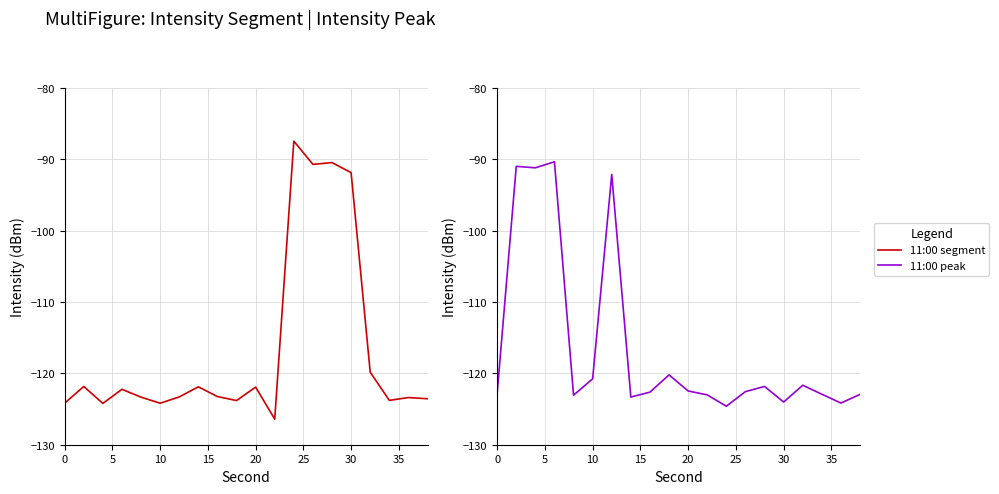

True or false: 11:00 peak and 11:00 segment intersect in this chart.

True